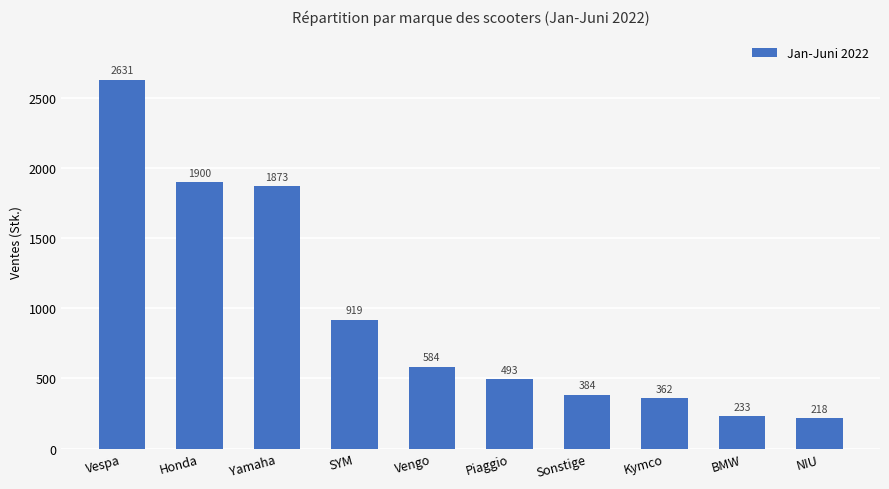

Are the bars horizontal?

No